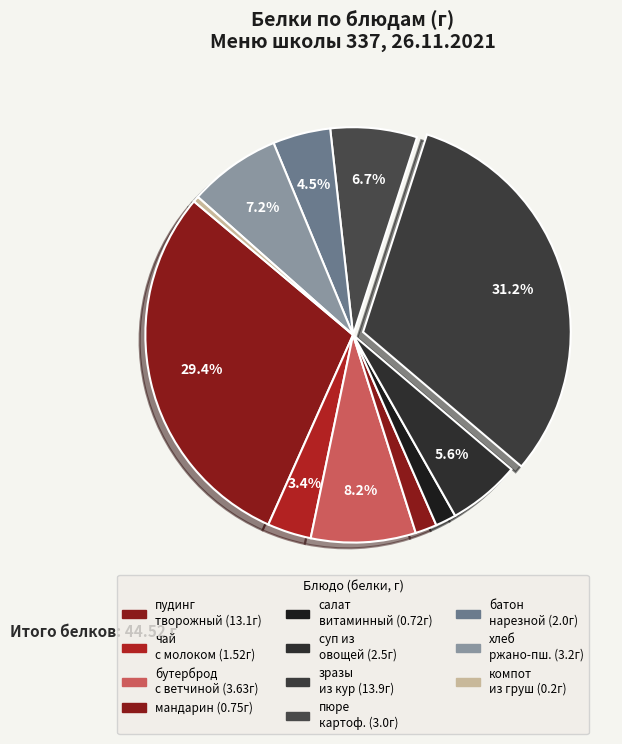

To the nearest percent, what is the average slice percentage?

9%